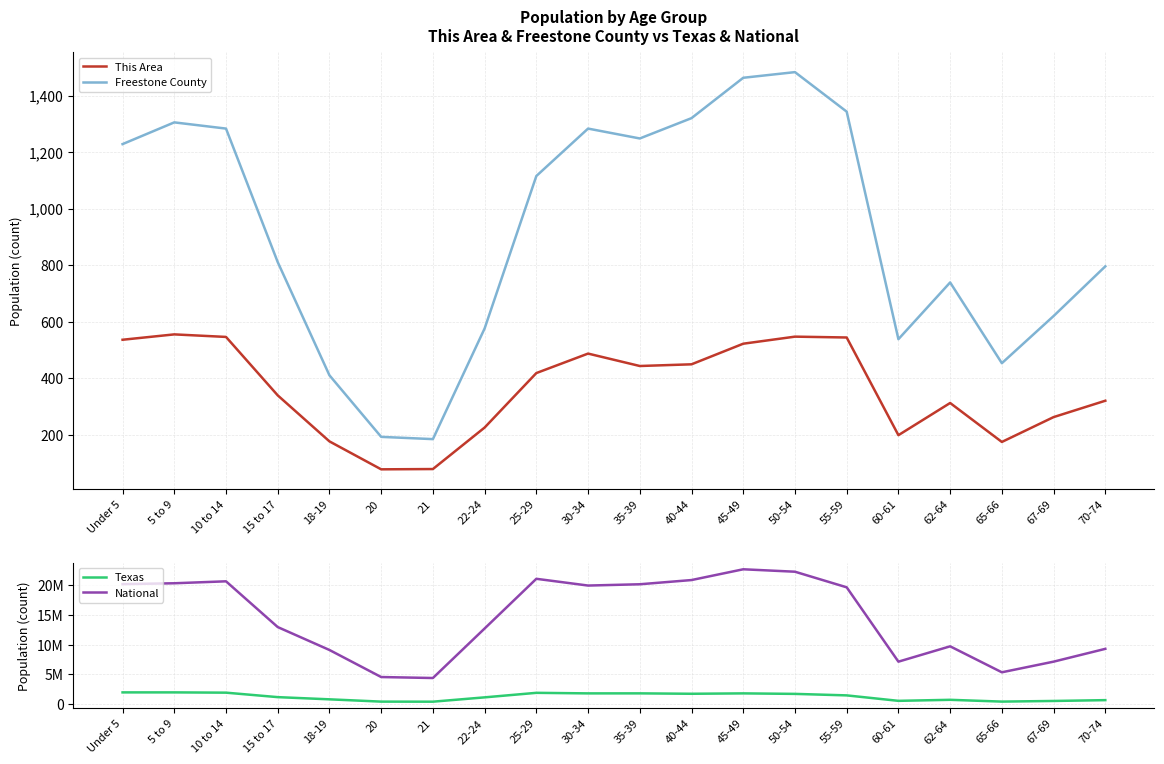

True or false: Texas and This Area cross at least once.

False